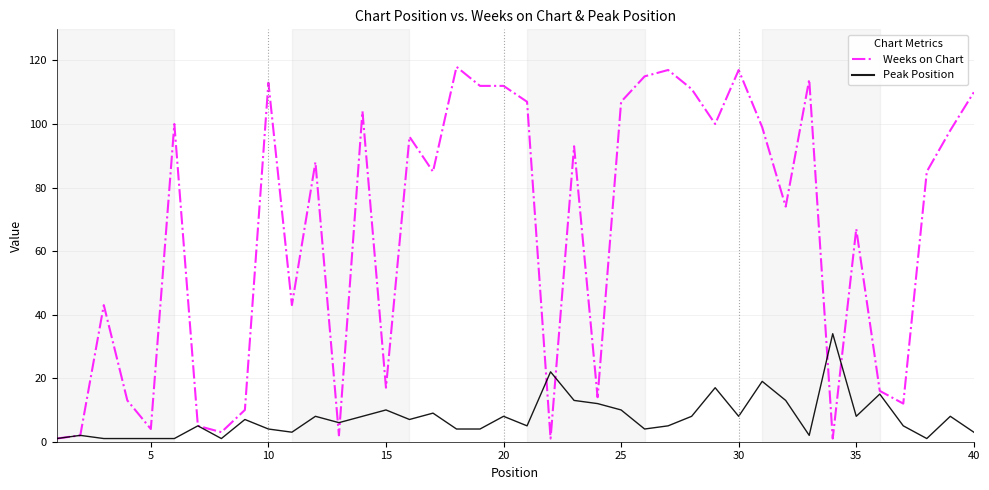

Which series has the widest spread of values?

Weeks on Chart